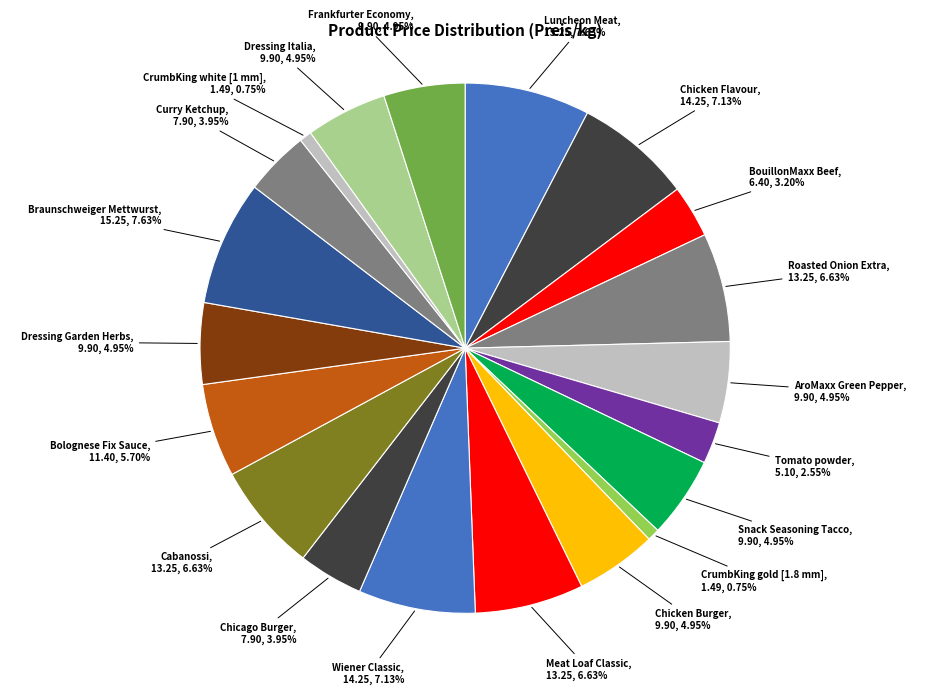

Is there a majority slice in this chart?

No